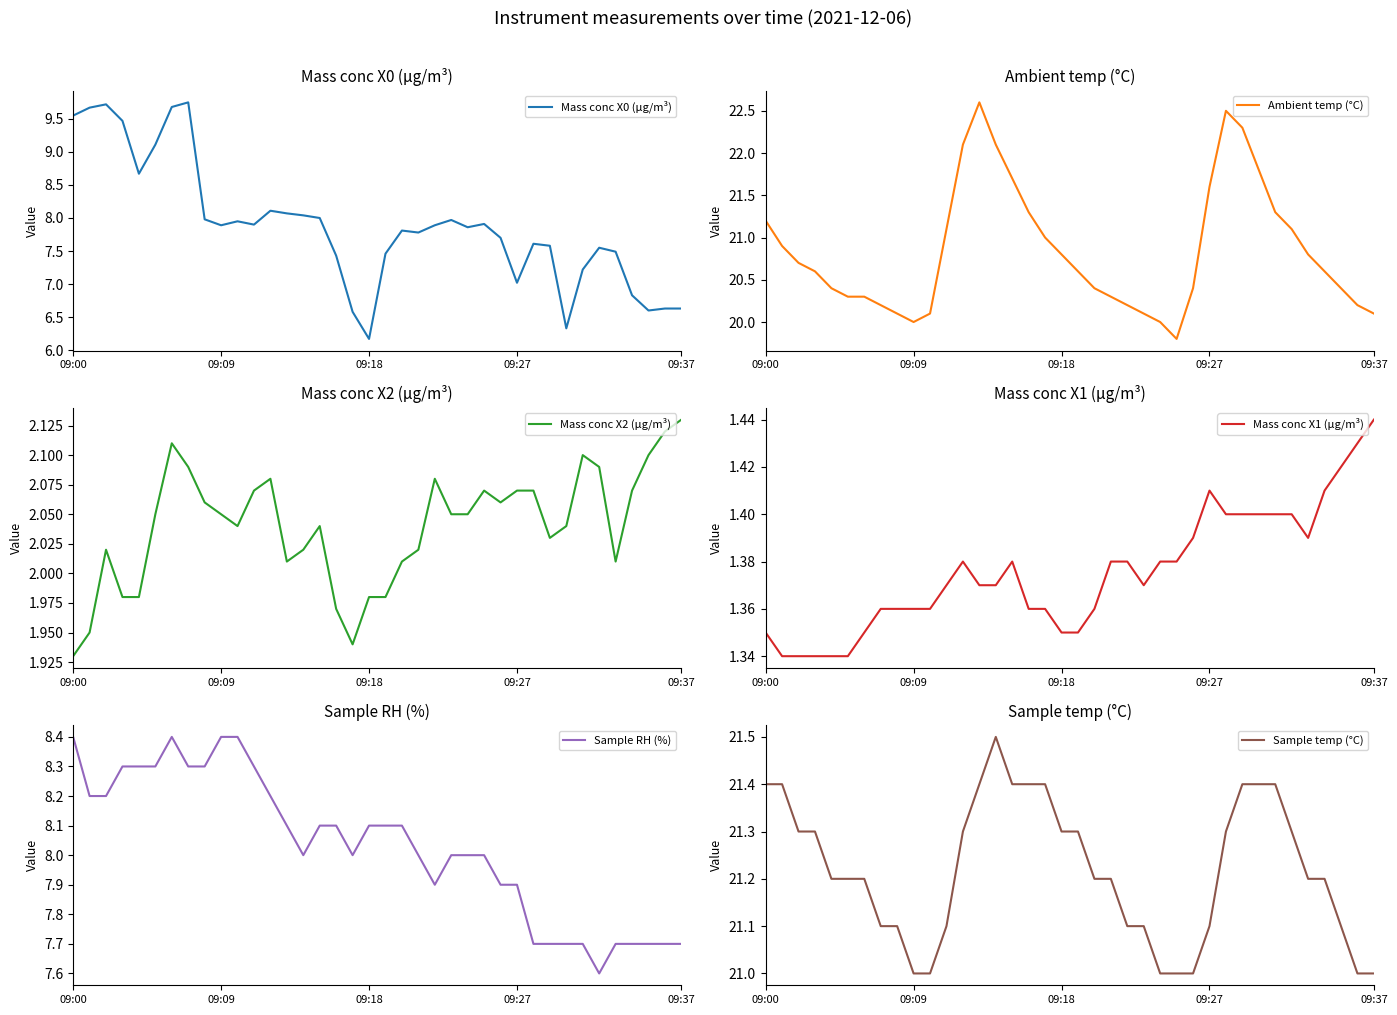

Which category has the lowest value in the Mass conc X0 (μg/m³) series?

09:18